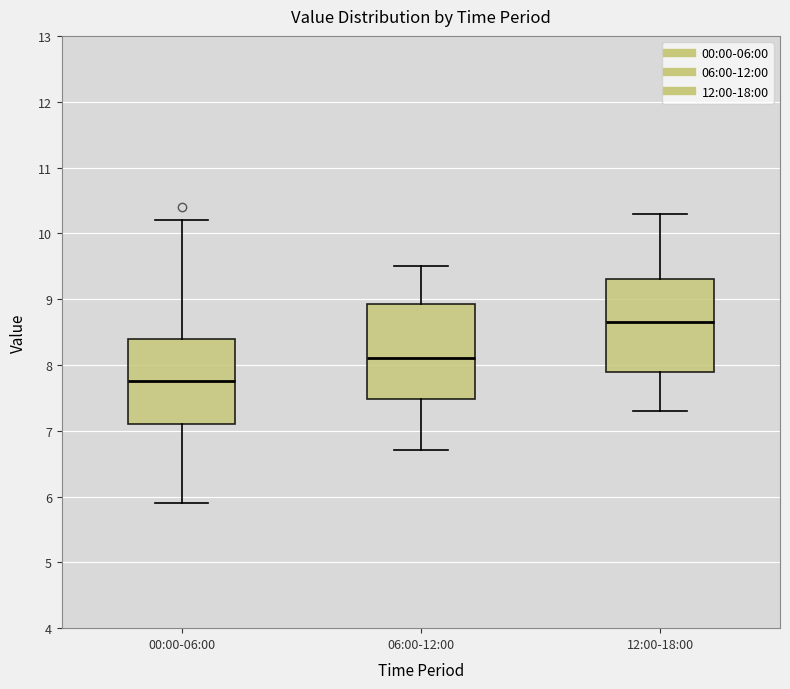

Where does the upper whisker of the box for 00:00-06:00 end on the y-axis? The values are not printed on the chart, so give them approximately, as read against the axis.

10.2